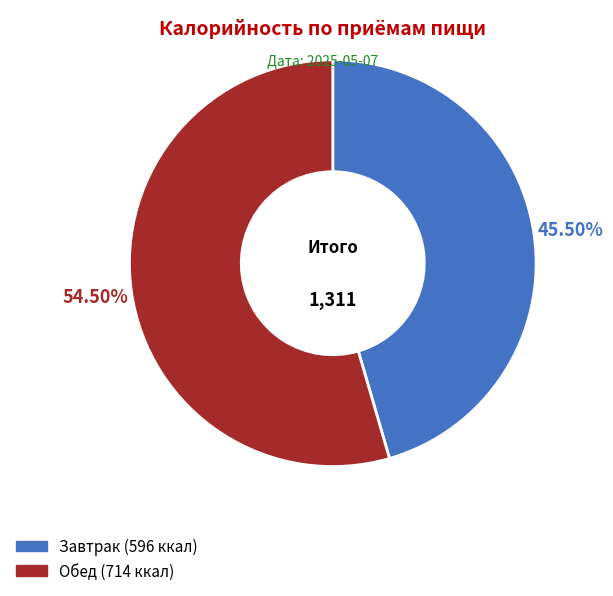

How many segments does this pie chart have?

2